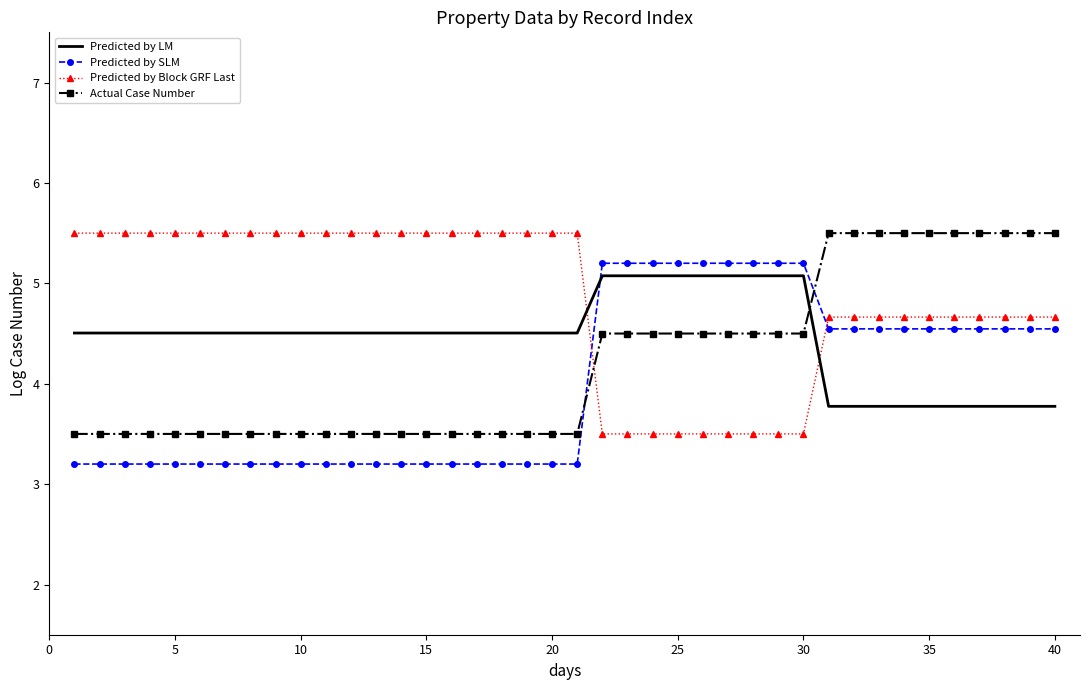

What is the greatest value displayed?

5.5